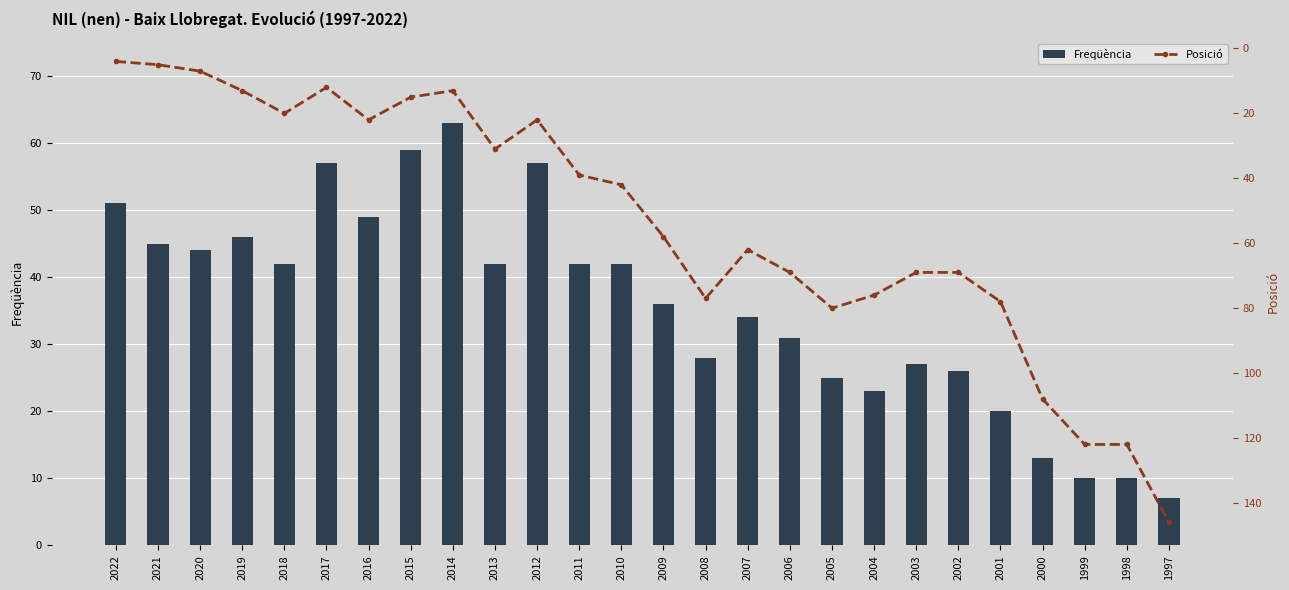

What is the maximum value for Freqüència?

63